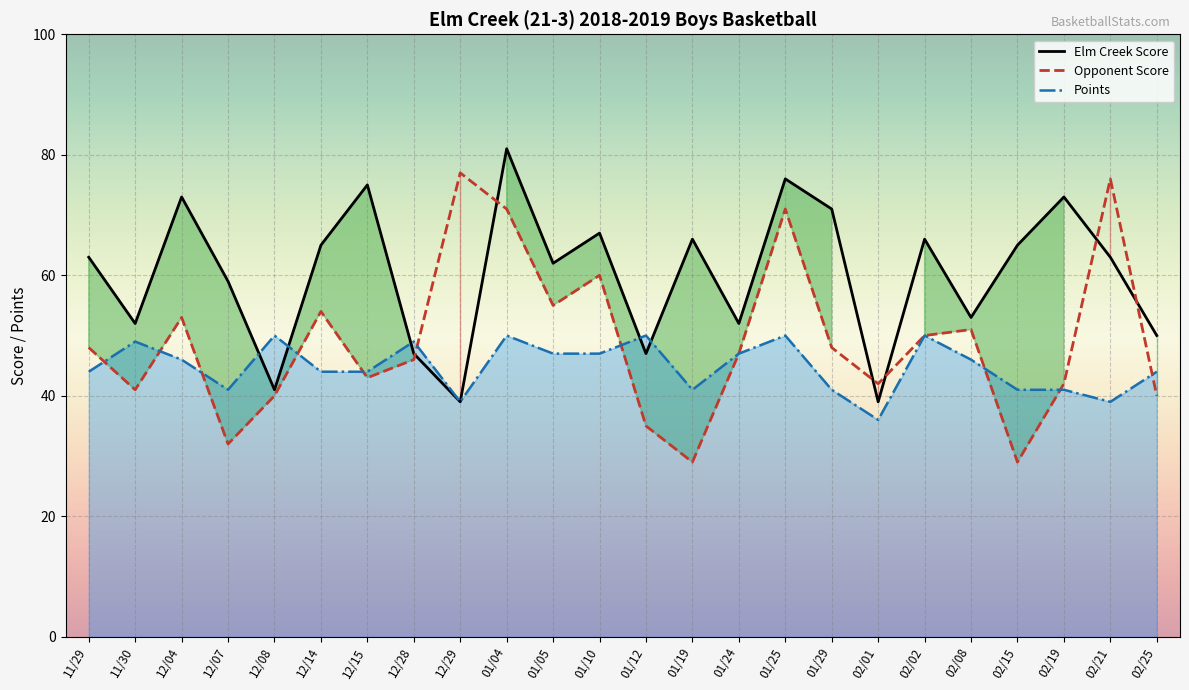

The value of Points at 02/19 is 41. True or false?

True